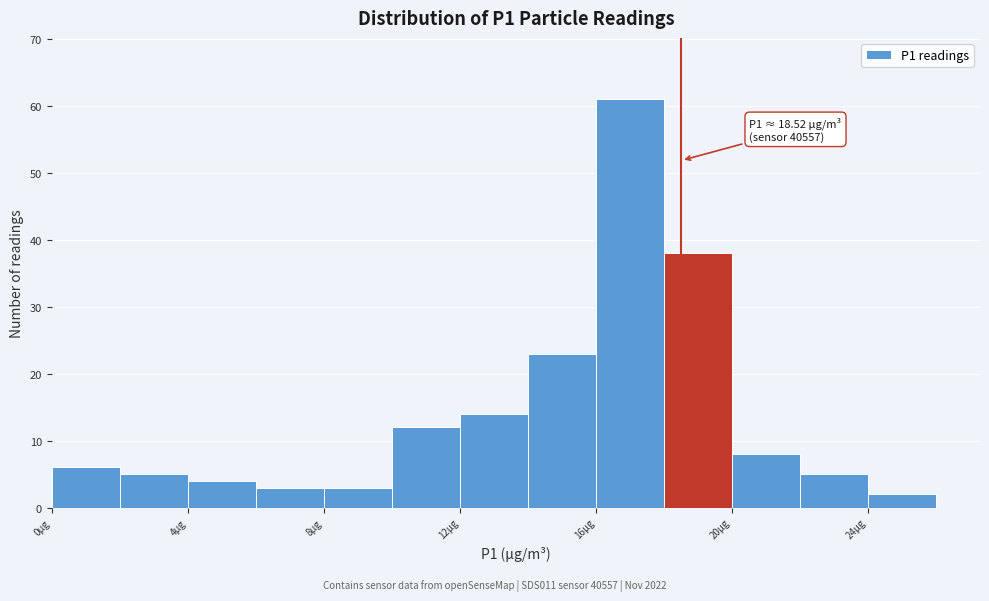

Which range on the x-axis has the tallest bar?

16 to 18